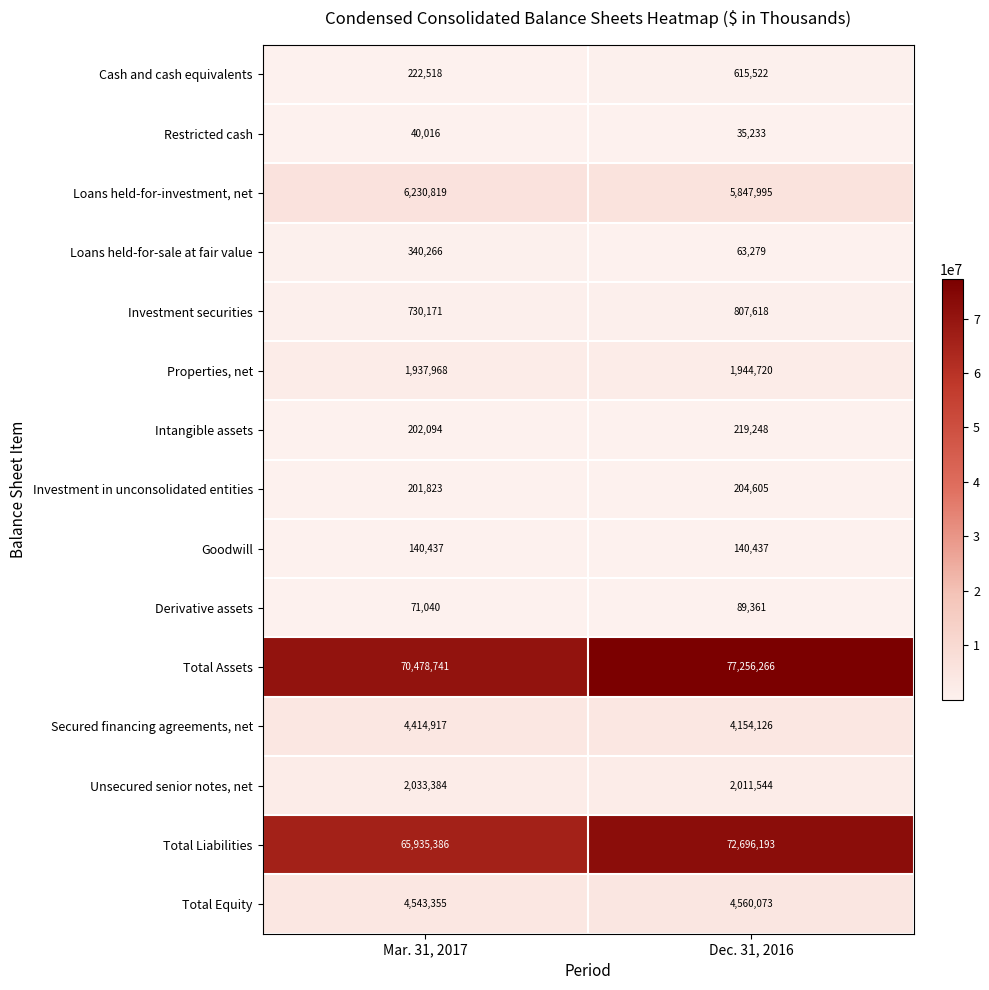

True or false: Properties, net has a value of 1944720 at Dec. 31, 2016.

True